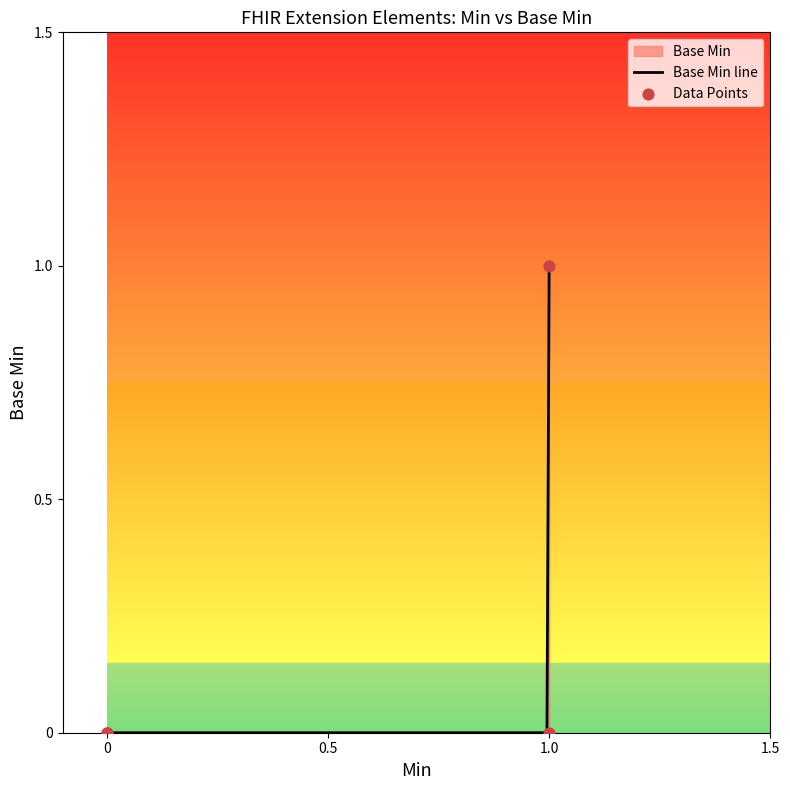

Which category has the highest value in the Base Min line series?

1.0